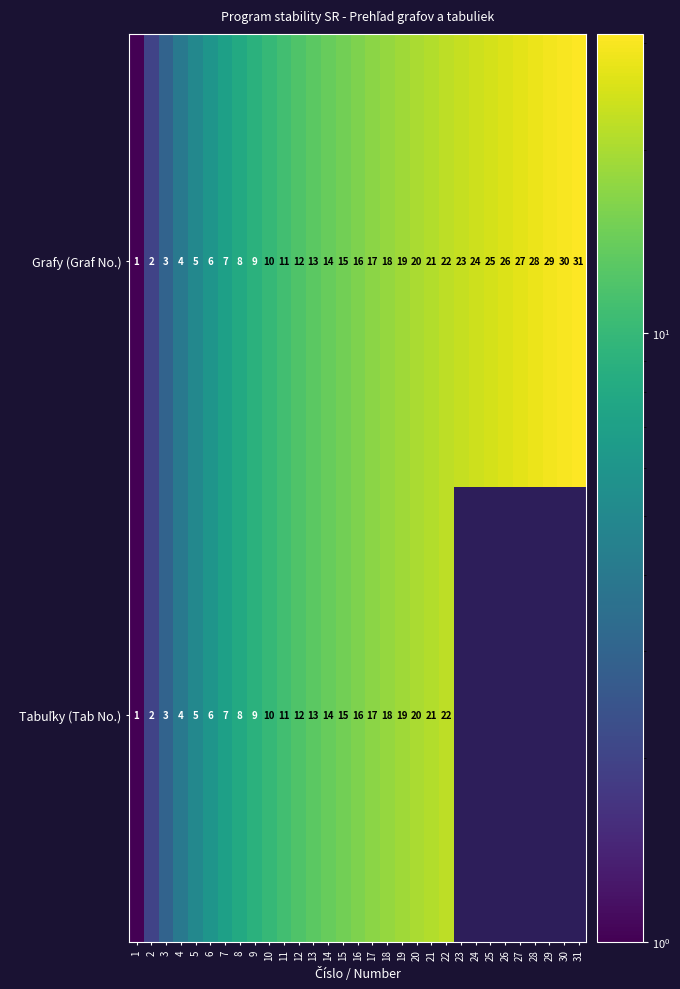

Rank the categories by Grafy (Graf No.) value from lowest to highest.

1, 2, 3, 4, 5, 6, 7, 8, 9, 10, 11, 12, 13, 14, 15, 16, 17, 18, 19, 20, 21, 22, 23, 24, 25, 26, 27, 28, 29, 30, 31